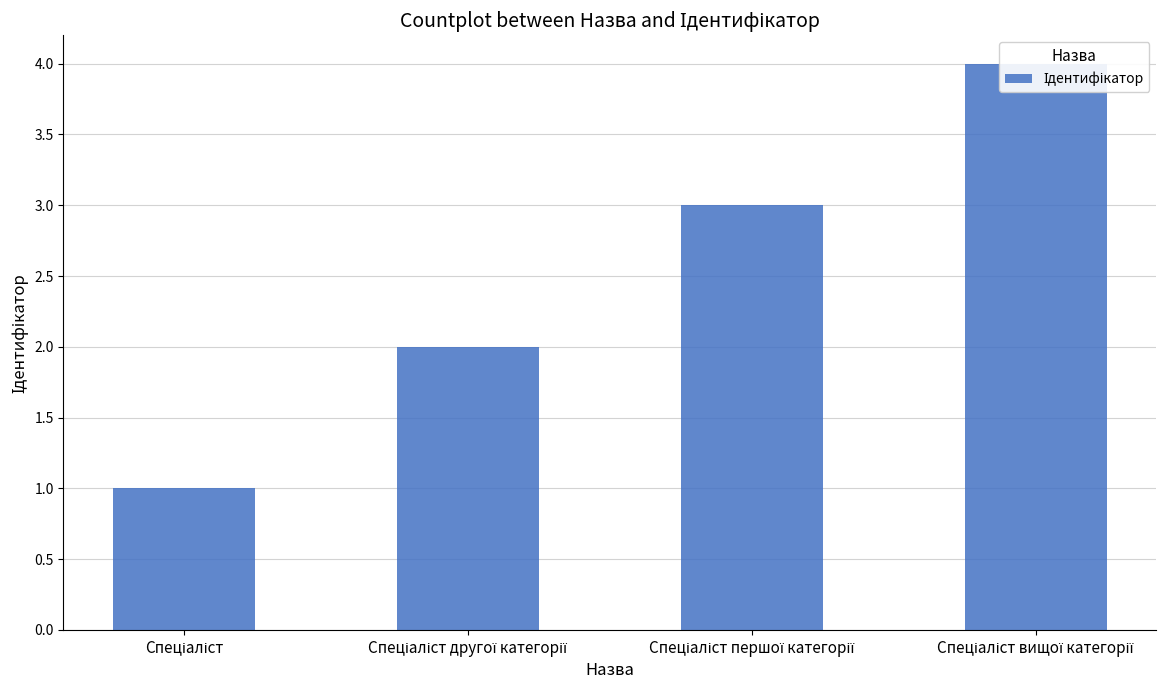

What is the label of the 4th bar from the right?

Спеціаліст